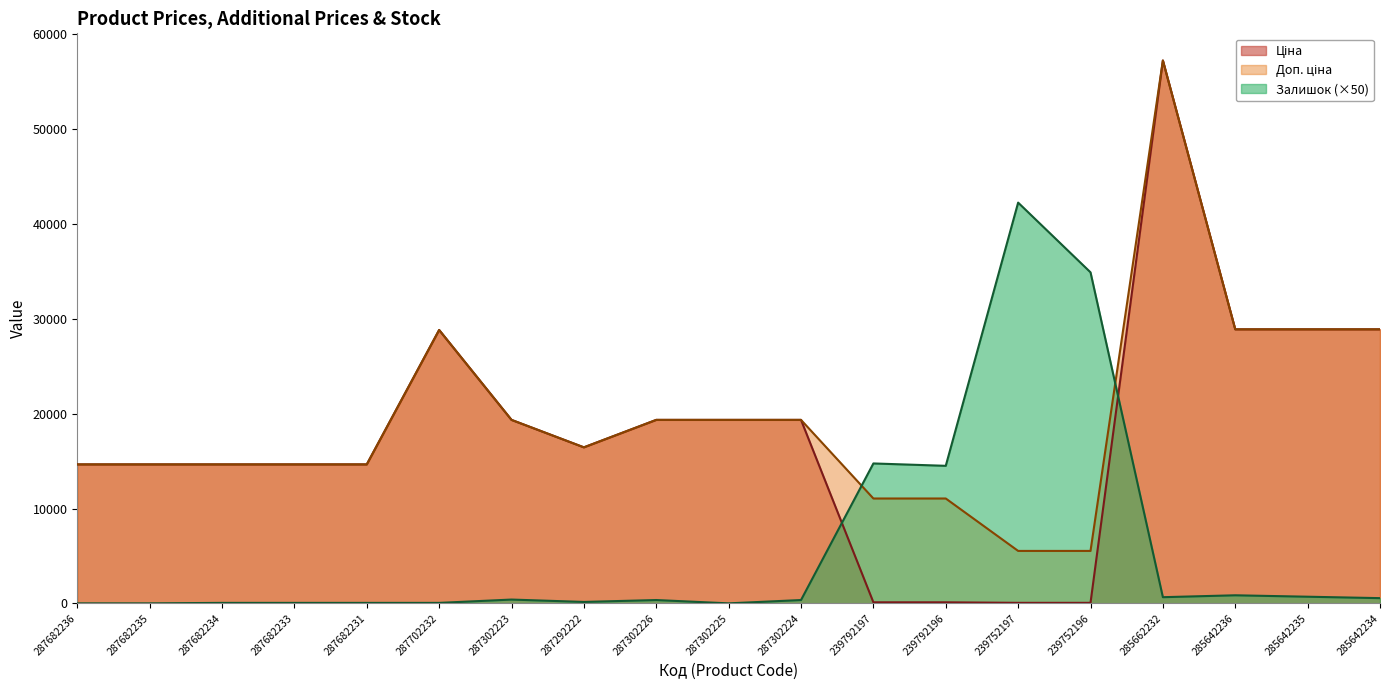

At which label is Ціна closest to 28645?

287702232